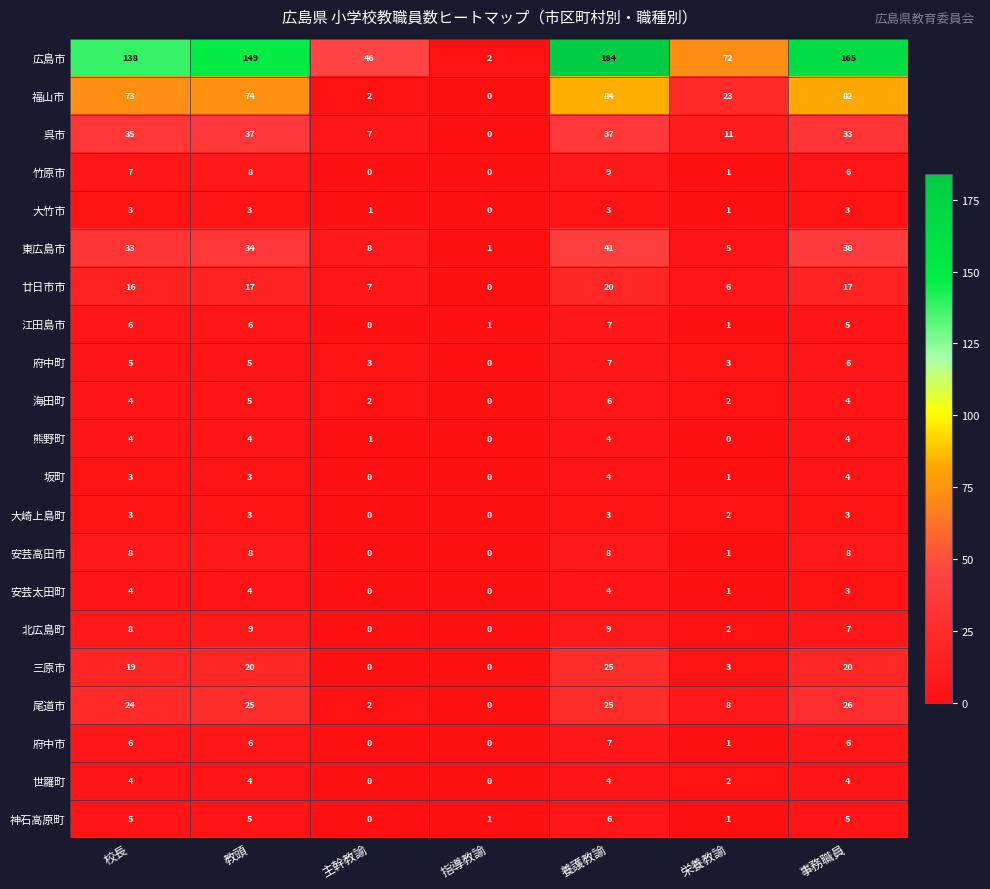

At which label is 安芸太田町 closest to 2?

栄養教諭